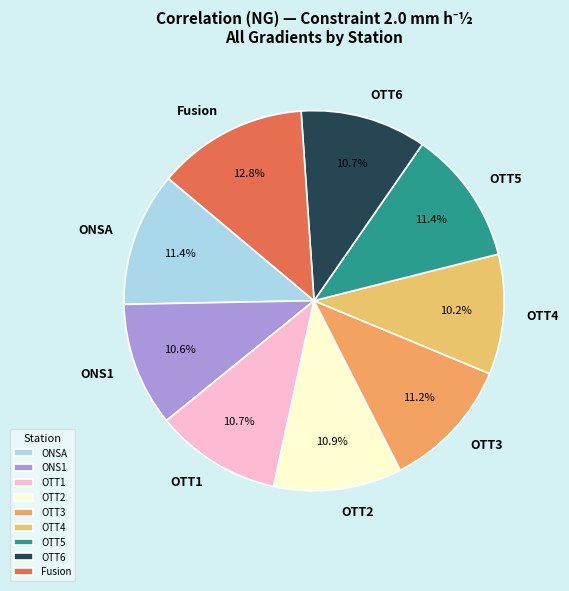

Between OTT2 and Fusion, which is larger?

Fusion